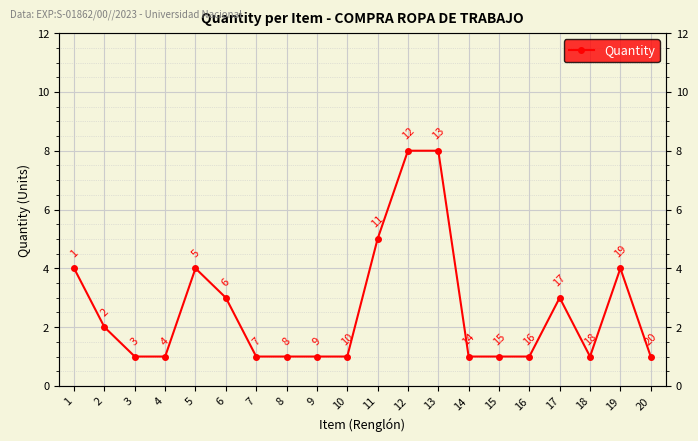

Reading right to left, extract all data points from this chart.

1	4	1	3	1	1	1	8	8	5	1	1	1	1	3	4	1	1	2	4